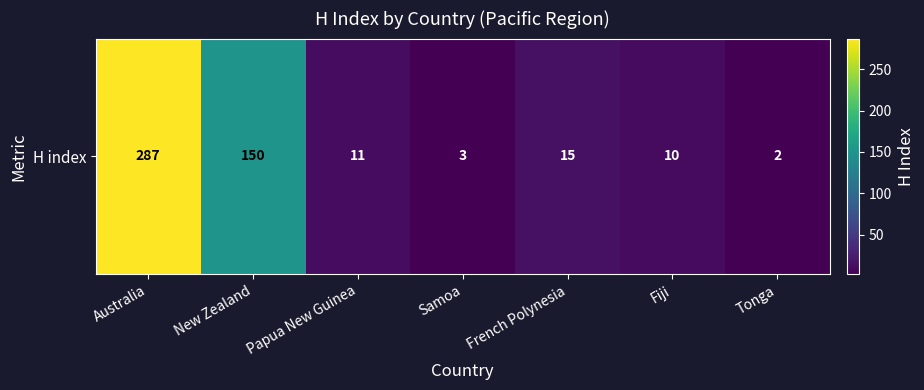

Reading left to right, what are all the values shown in this chart?

287	150	11	3	15	10	2